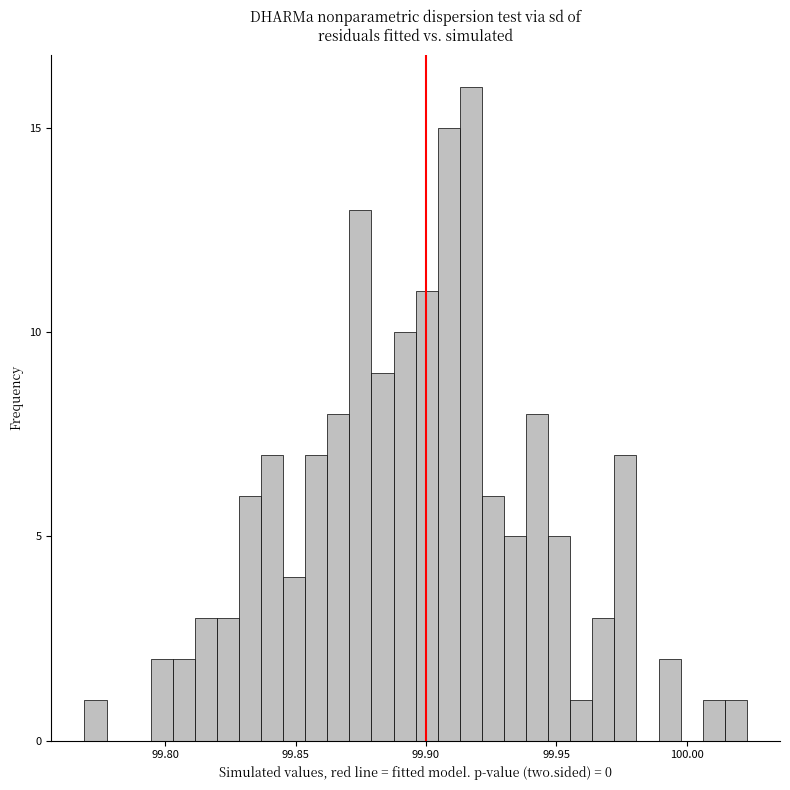

Around what value on the x-axis is the tallest bar? Give the approximate position of its centre, as read against the axis.

99.915